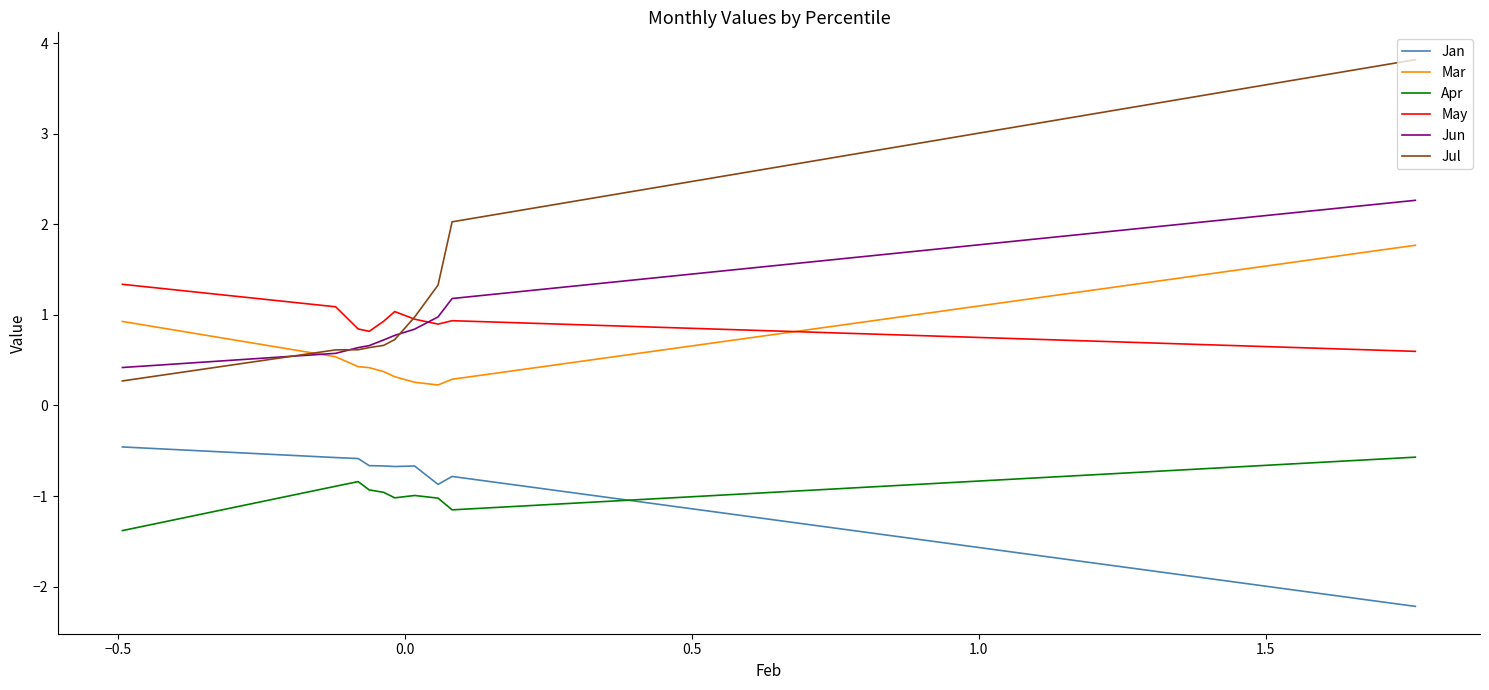

What is the difference between the maximum and minimum values in the Jan series?

1.8